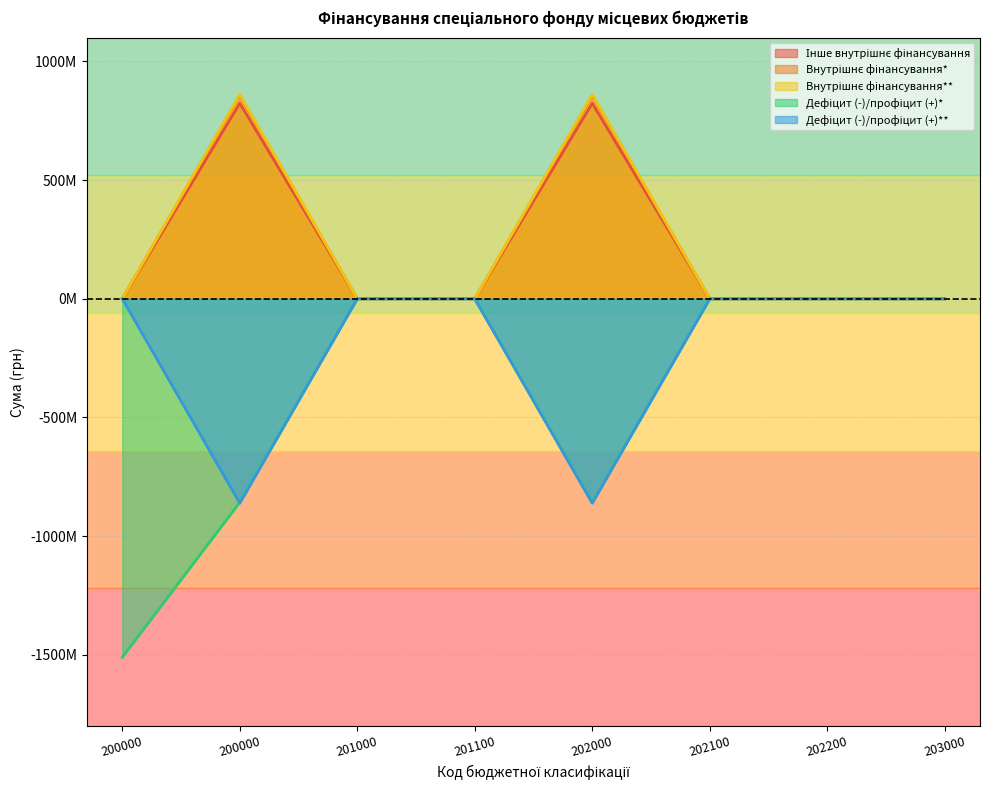

The Дефіцит (-)/профіцит (+)** series shows 0.0 at 201100. True or false?

True